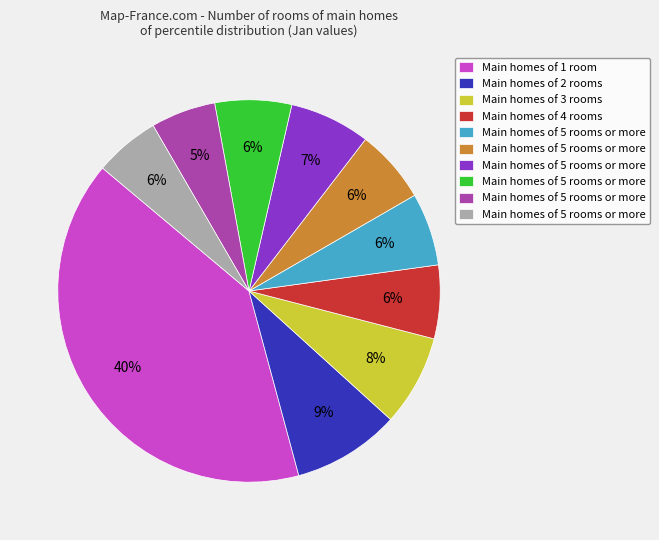

To the nearest percent, what is the difference between the largest and smallest slice percentages?

35%